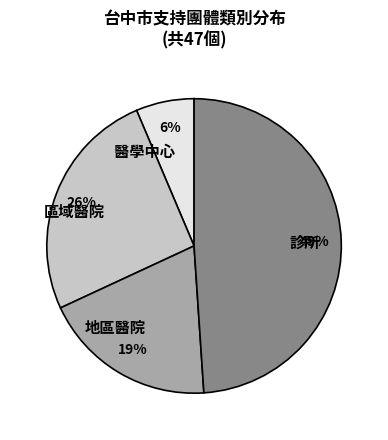

To the nearest percent, what is the average slice percentage?

25%